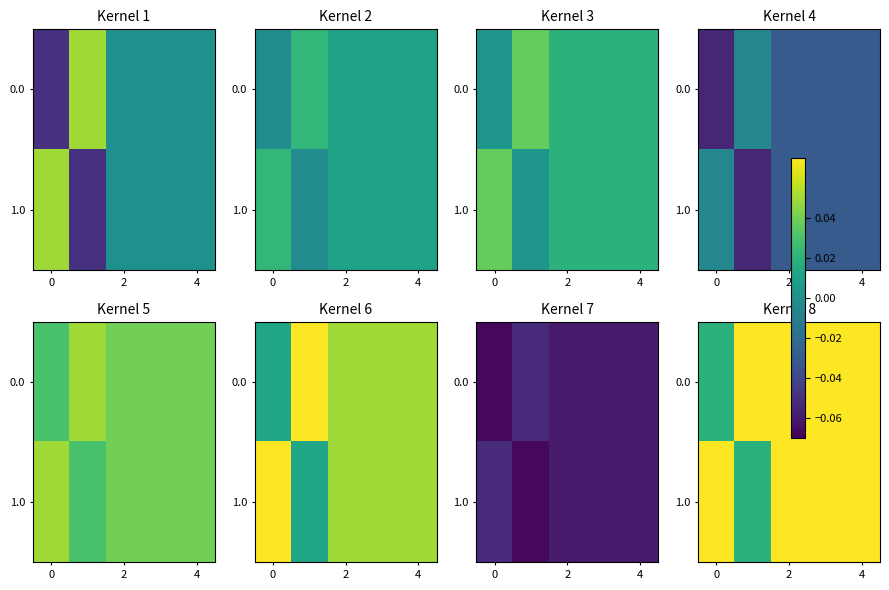

Is it true that 0.0 equals 0.0 at 0?

False